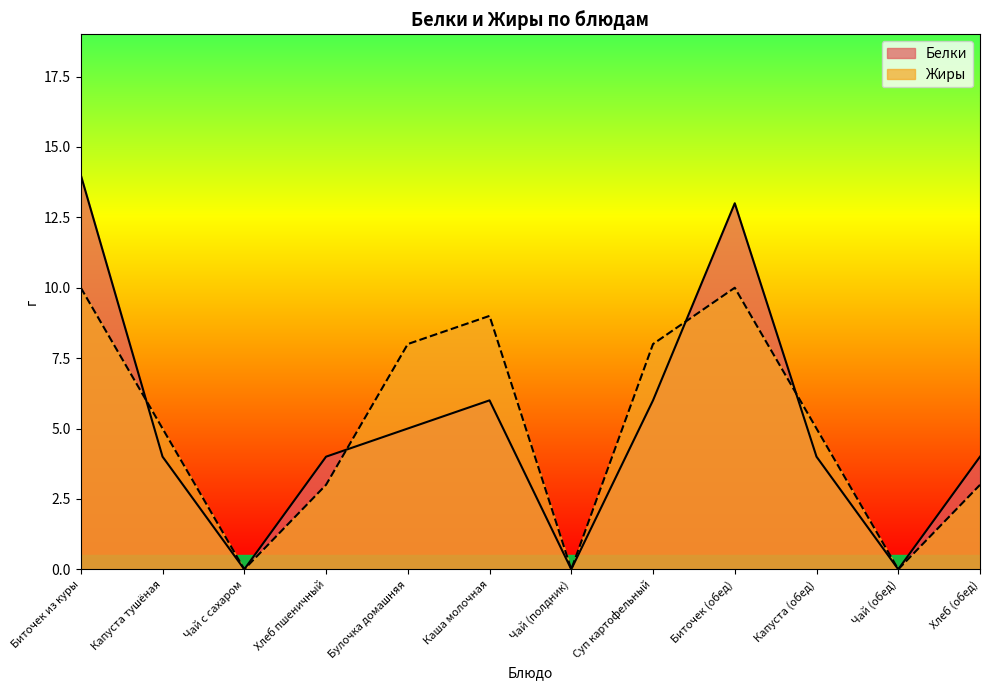

At which category is the sum across all series the highest?

Биточек из куры